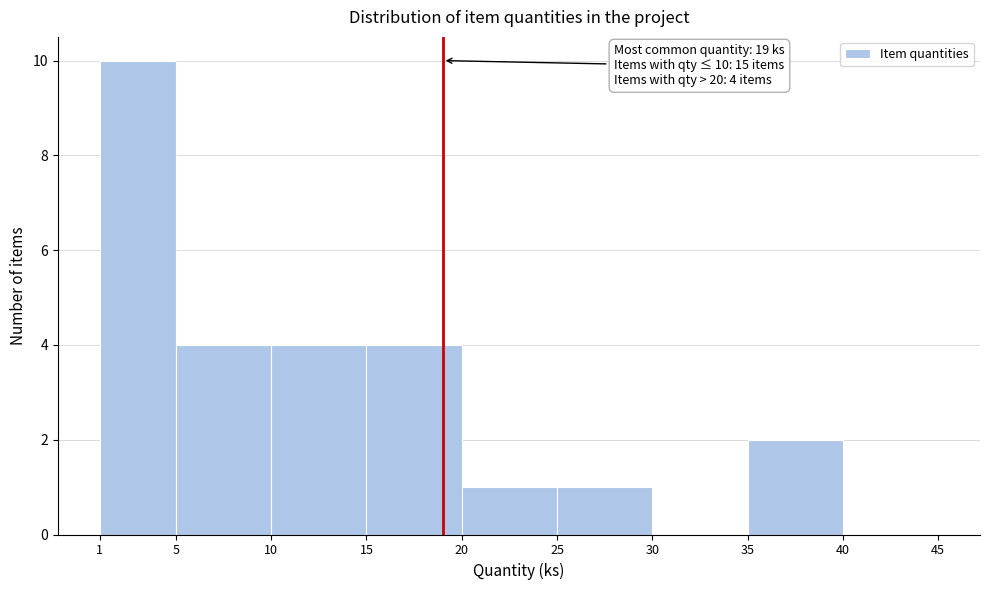

Which range on the x-axis has the tallest bar?

1 to 5